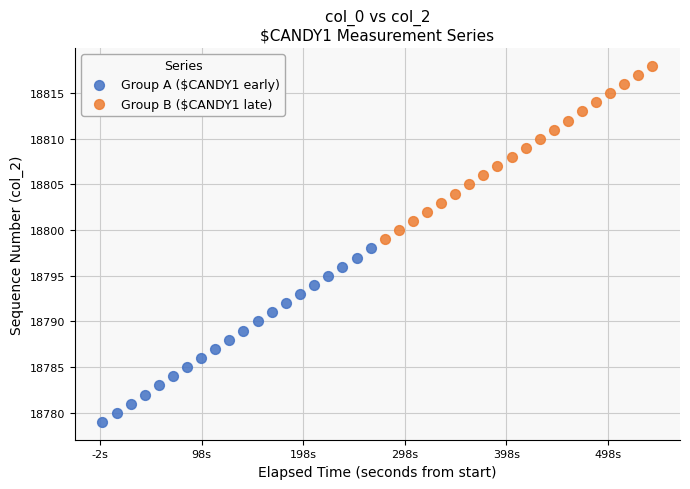

Which series reaches the maximum Y coordinate?

Group B ($CANDY1 late)